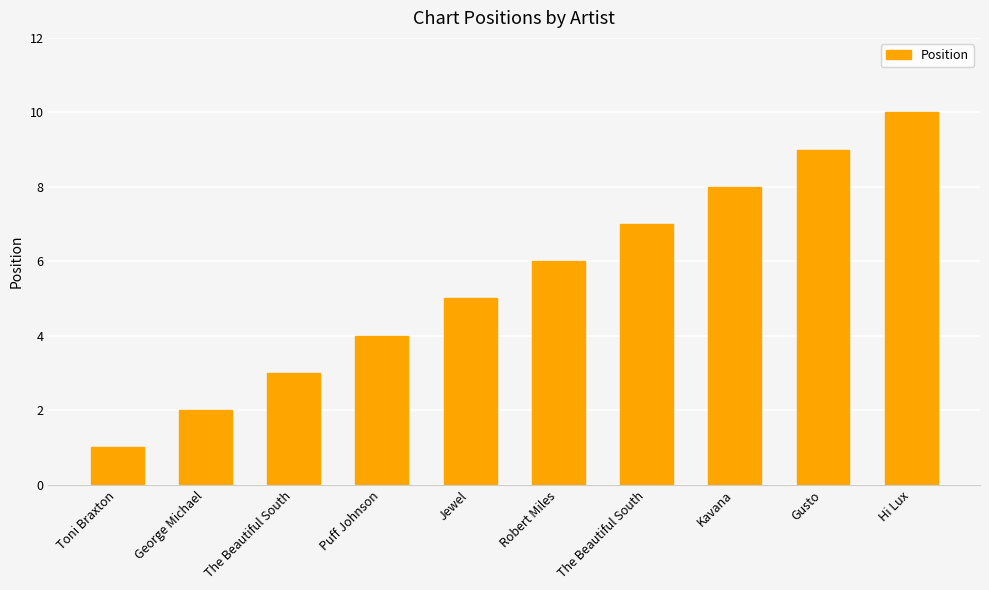

Rank the categories by value from lowest to highest.

Toni Braxton, George Michael, The Beautiful South, Puff Johnson, Jewel, Robert Miles, The Beautiful South, Kavana, Gusto, Hi Lux